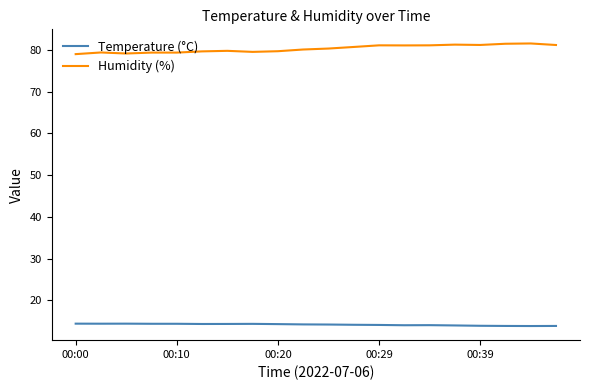

True or false: Temperature (°C) and Humidity (%) cross at least once.

False